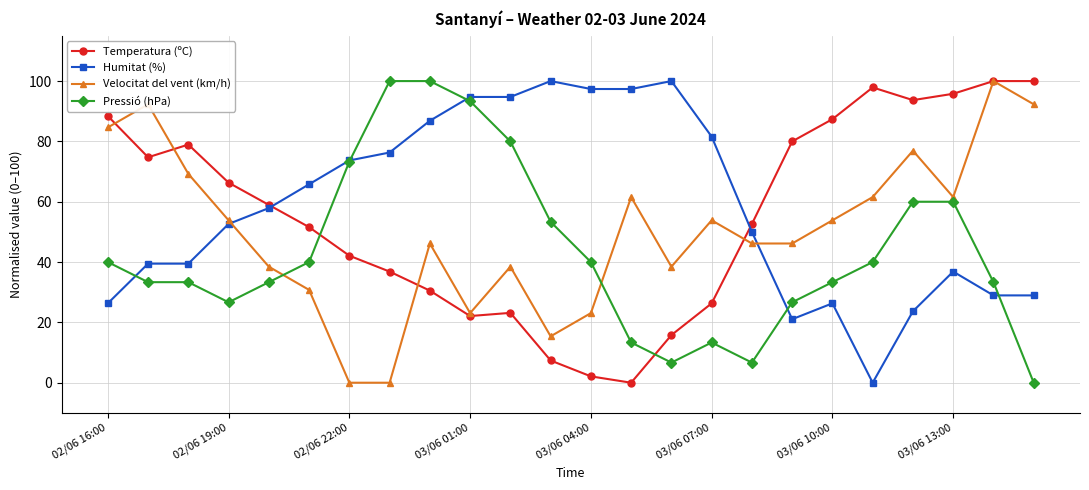

What is the average value of the Velocitat del vent (km/h) series?

50.3